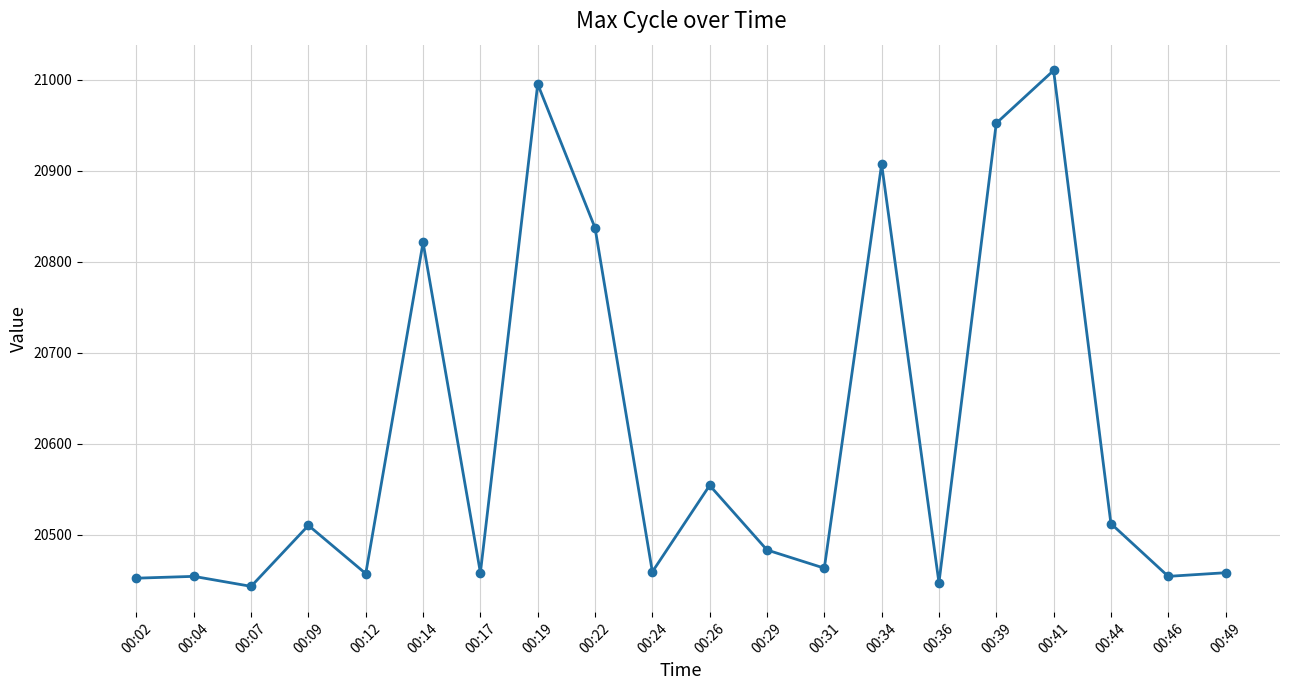

How many data points does each series have?

20